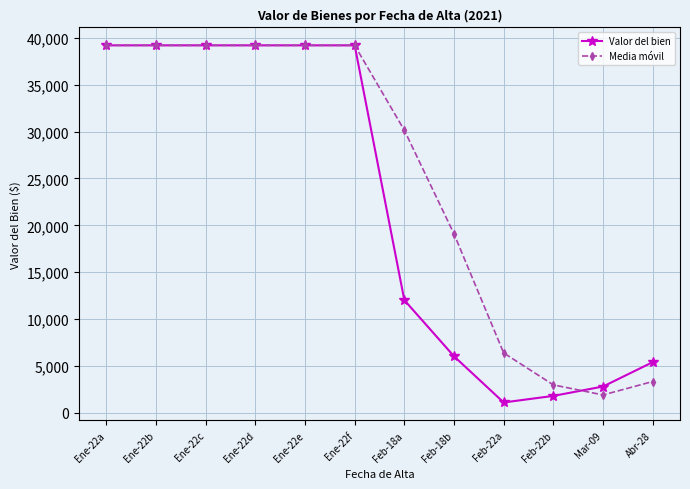

What is the difference between the highest and lowest values at Feb-18a?

18126.9